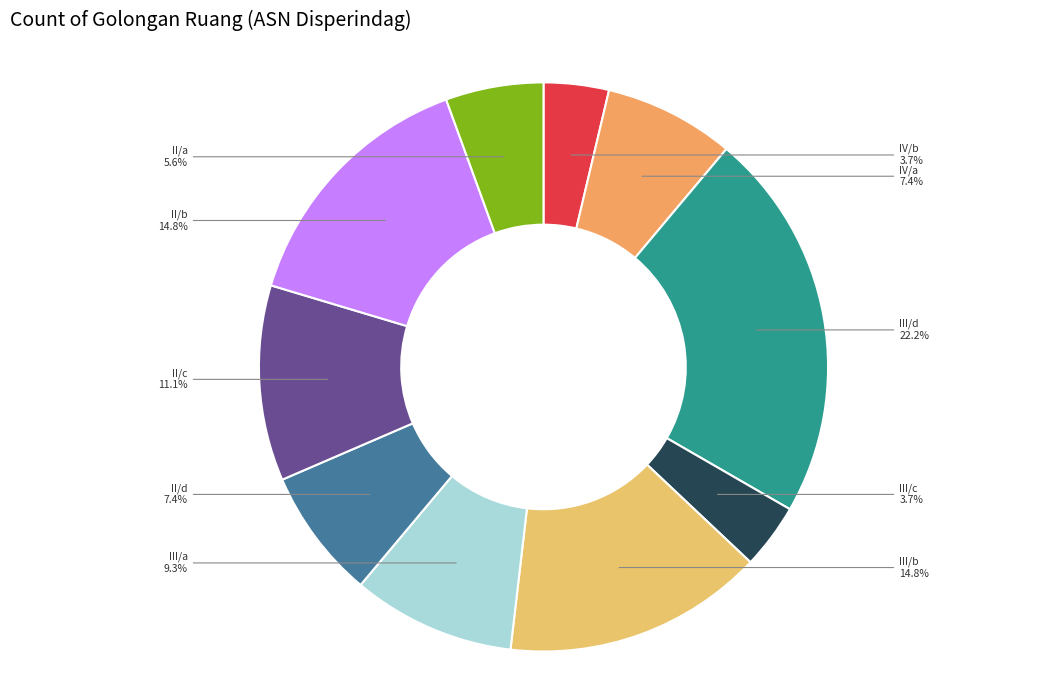

Is there any slice that represents more than half of the pie?

No